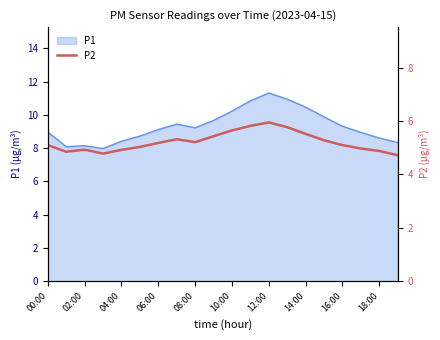

What is the lowest value of the P1 series?

8.0